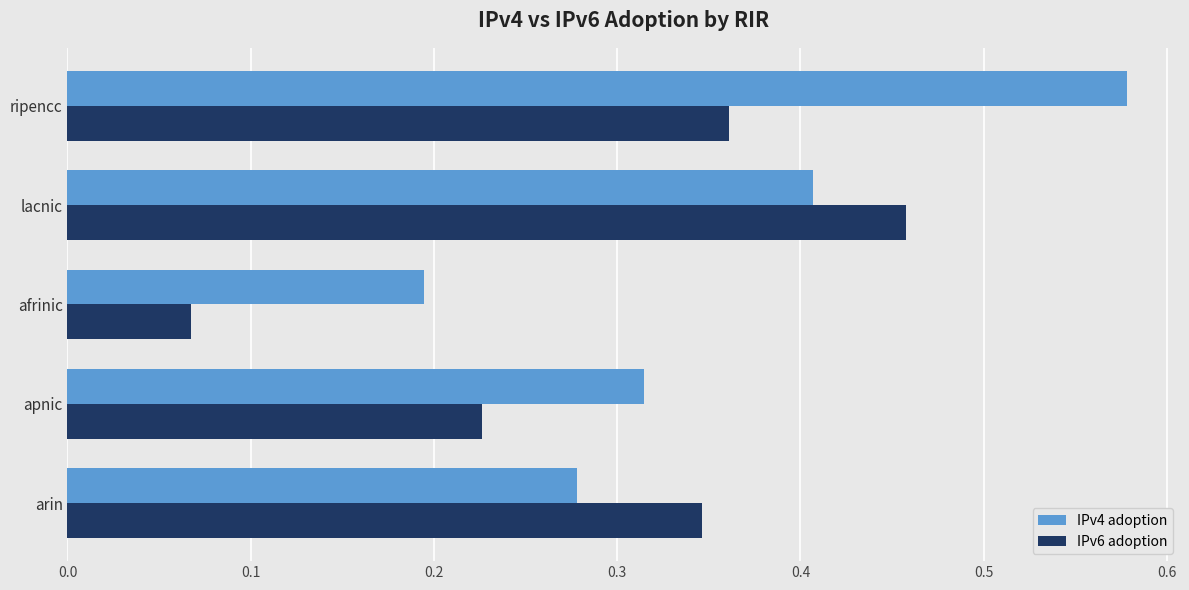

At which label is IPv6 adoption closest to 0?

afrinic